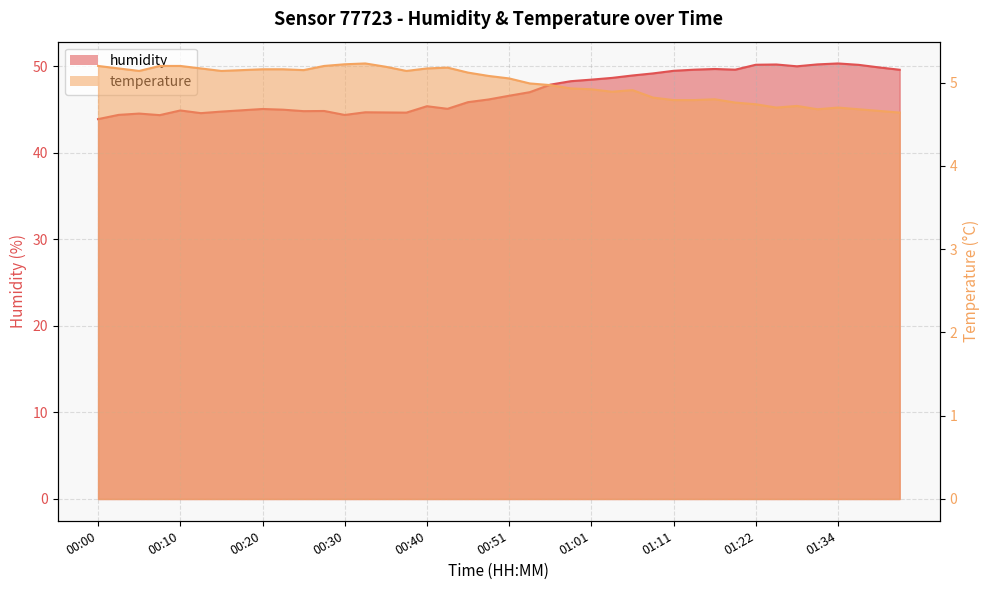

List the labels in order of temperature value, smallest first.

01:42, 01:39, 01:31, 01:37, 01:25, 01:34, 01:28, 01:22, 01:19, 01:11, 01:14, 01:16, 01:08, 01:03, 01:06, 01:01, 00:58, 00:56, 00:53, 00:51, 00:48, 00:45, 00:05, 00:15, 00:38, 00:18, 00:25, 00:20, 00:23, 00:03, 00:13, 00:40, 00:43, 00:35, 00:00, 00:08, 00:10, 00:28, 00:30, 00:33